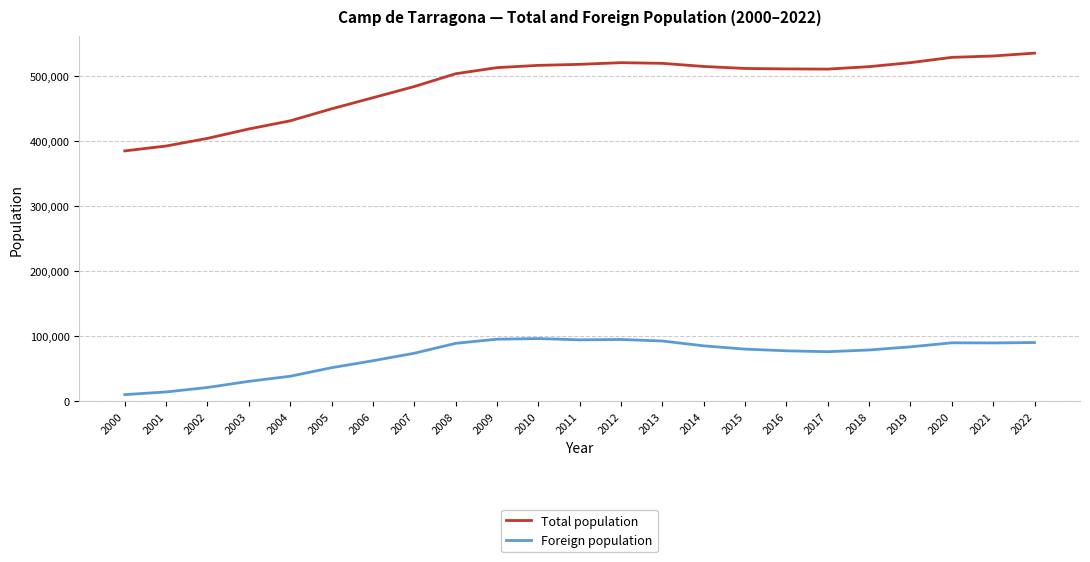

The value of Foreign population at 2010 is 135150. True or false?

False